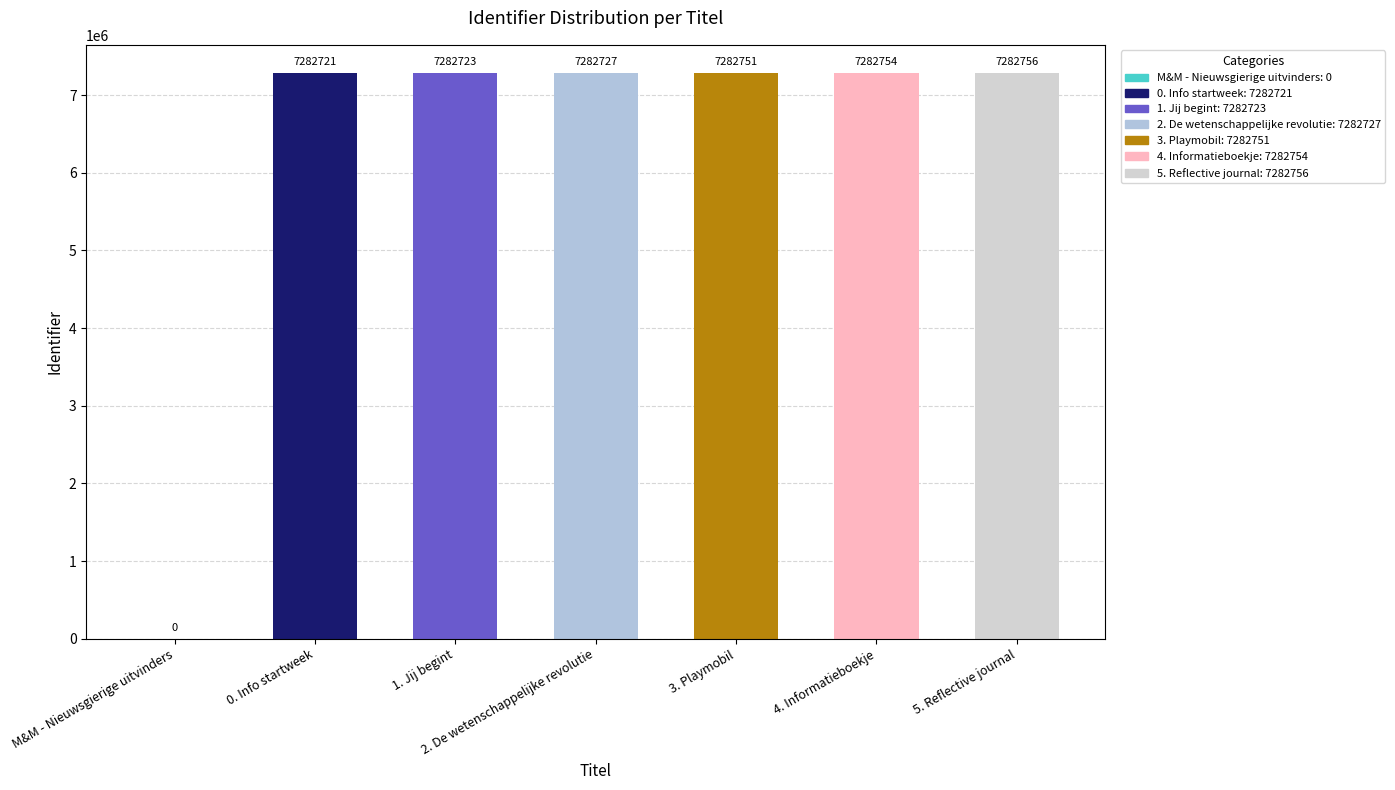

What is the sum of all values?

43696432